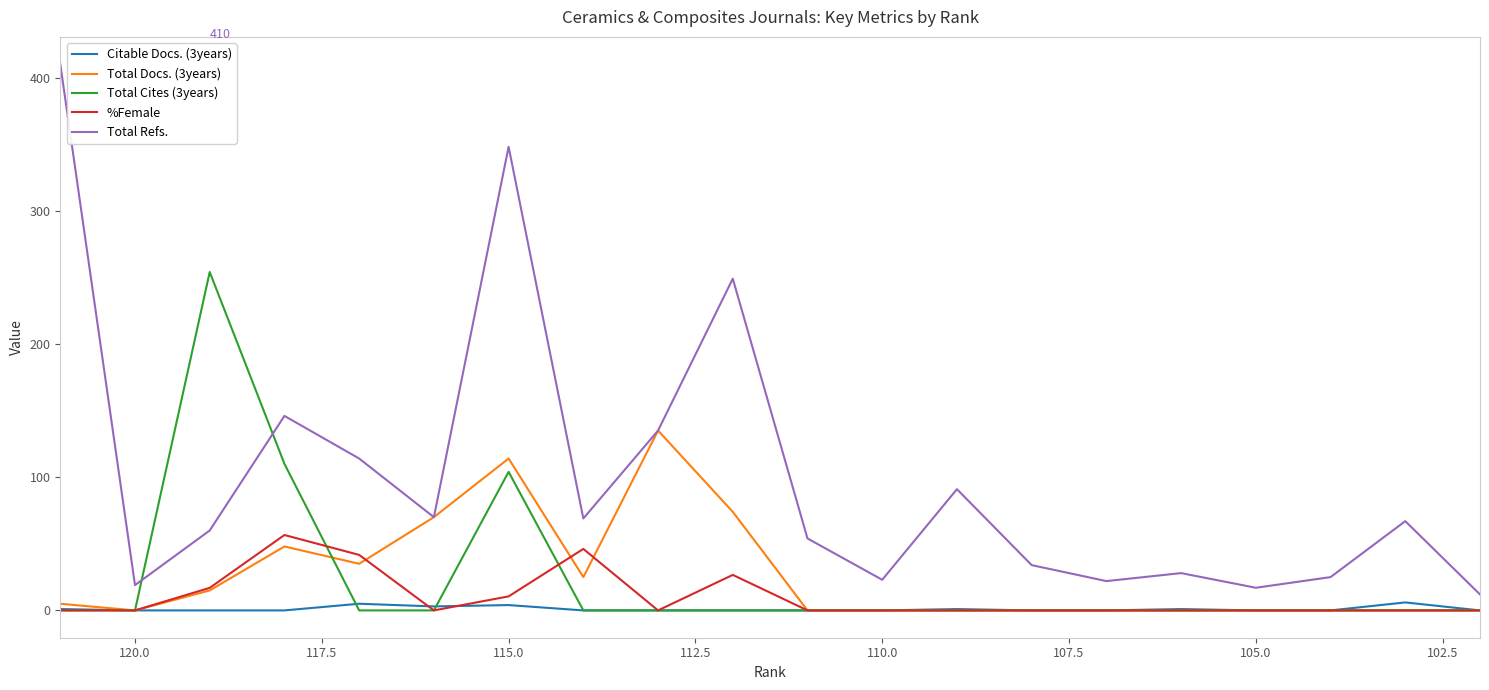

Is it true that Total Cites (3years) equals 0.0 at 110.0?

True